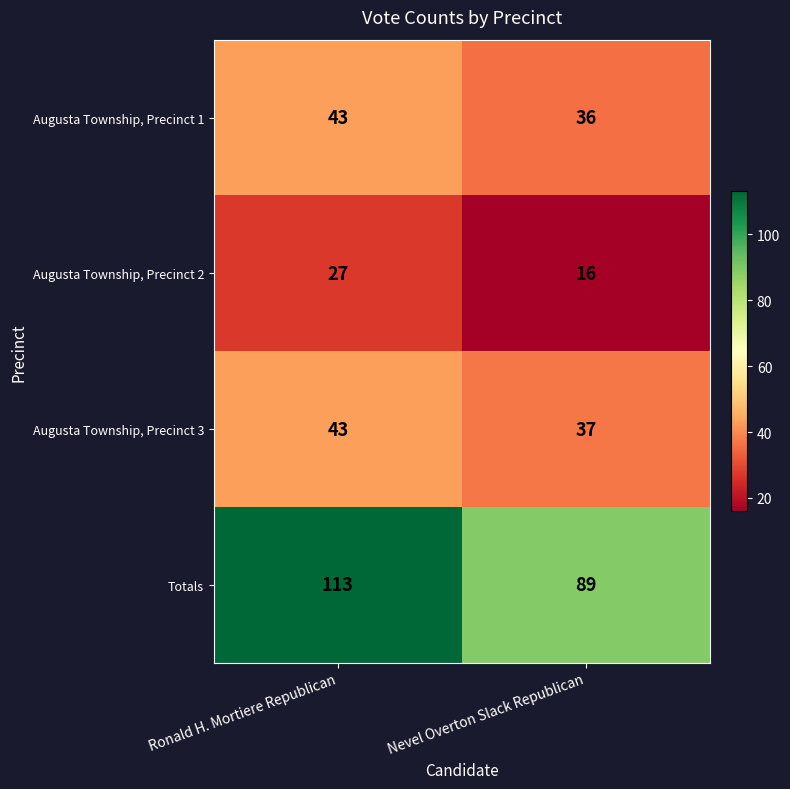

How many series are shown in this chart?

4